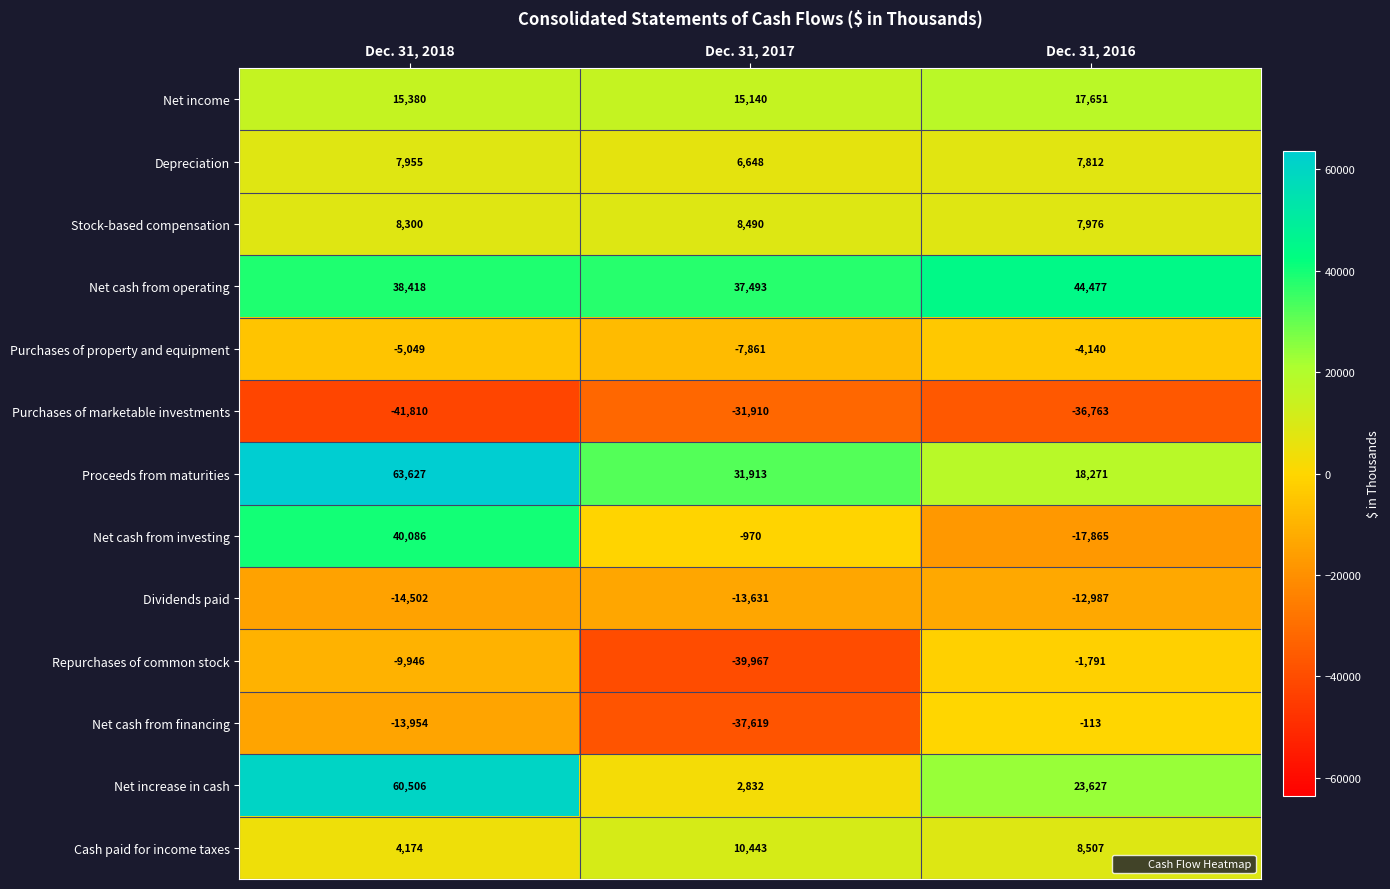

Which series changed the most between Dec. 31, 2017 and Dec. 31, 2016?

Repurchases of common stock